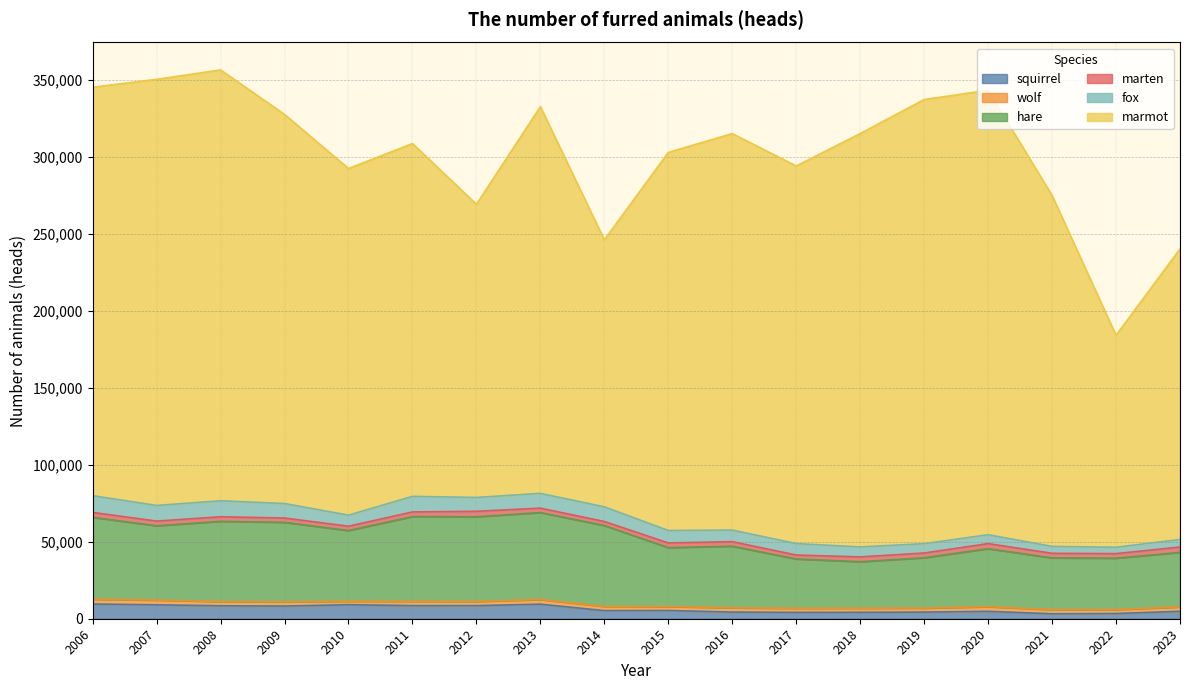

Which series has the largest range (max minus min)?

marmot